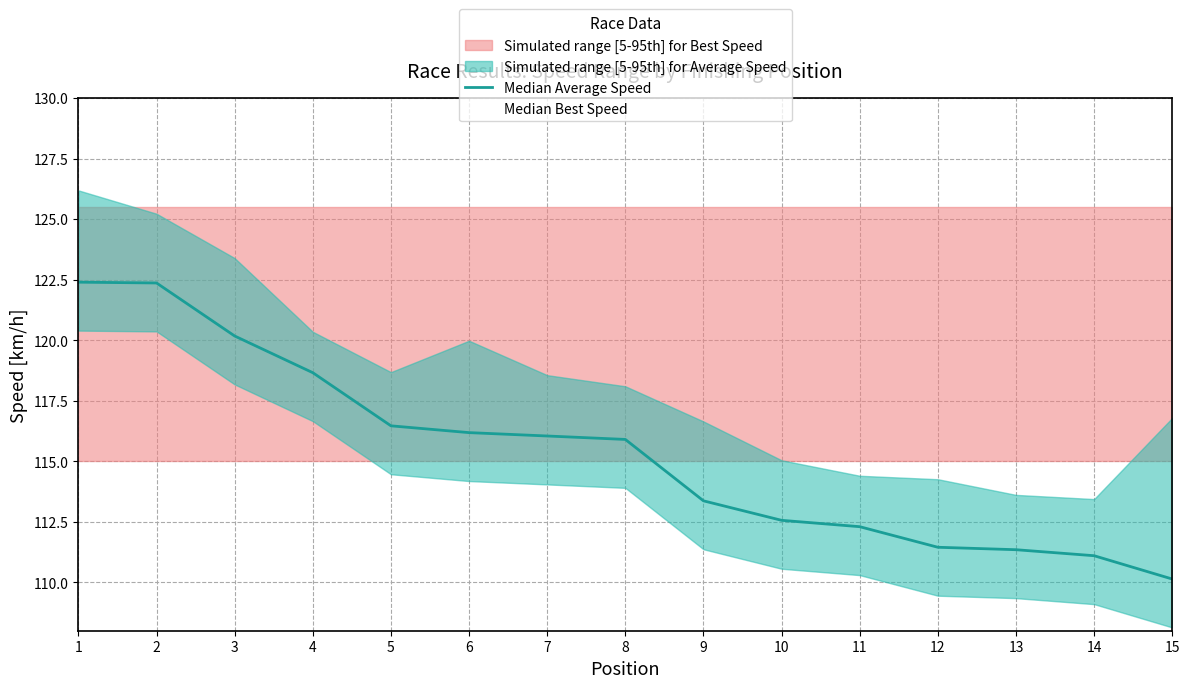

Reading left to right, what are all the values shown in this chart?

Median Average Speed: 1=122.4	2=122.4	3=120.2	4=118.7	5=116.5	6=116.2	7=116.0	8=115.9	9=113.4	10=112.6	11=112.3	12=111.4	13=111.3	14=111.1	15=110.1
Median Best Speed: 1=125.2	2=124.2	3=122.4	4=119.3	5=117.7	6=119.0	7=117.6	8=117.1	9=115.6	10=114.0	11=113.4	12=113.3	13=112.6	14=112.4	15=115.8